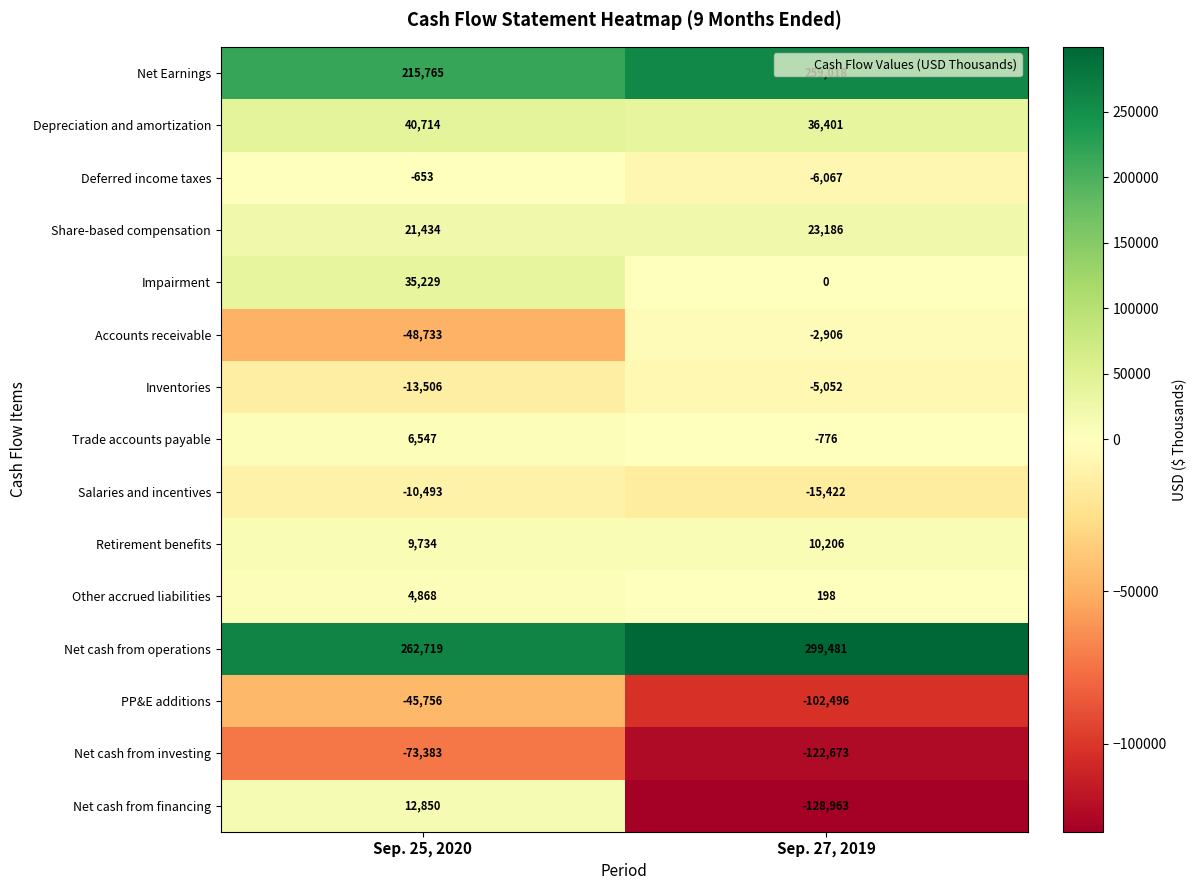

Count the number of data series in this chart.

15